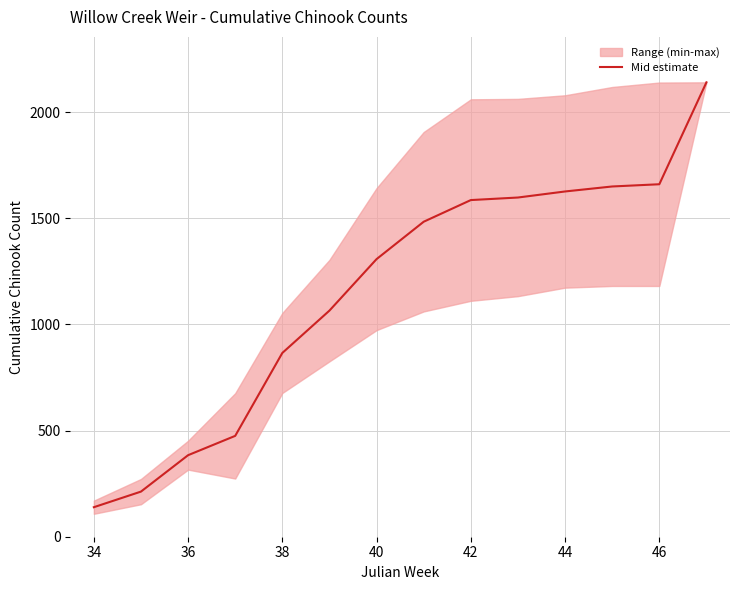

The value of Mid estimate at 42 is 1585.5. True or false?

True